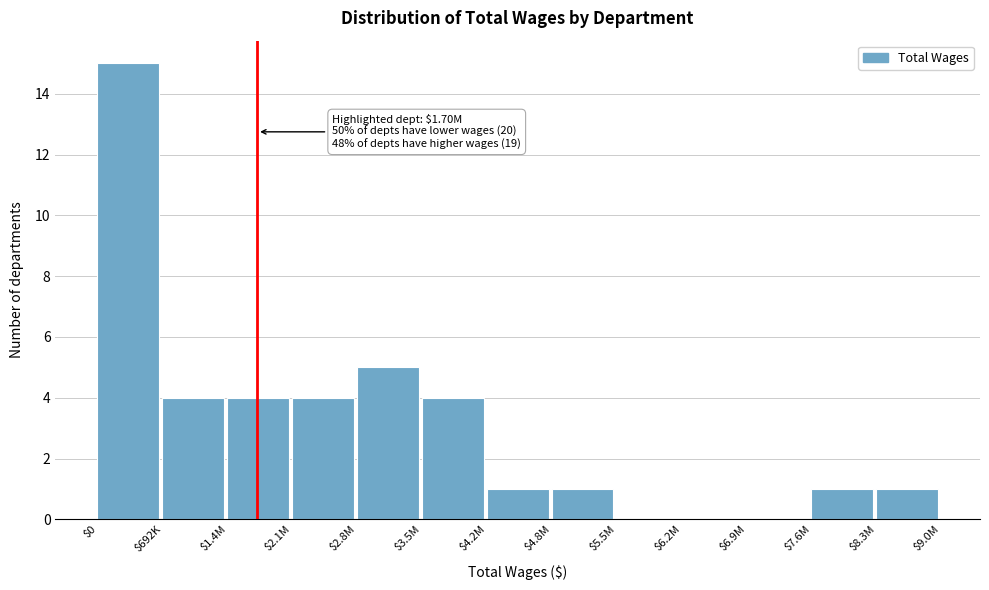

The chart shows a value of 2 at $1.4M. True or false?

False